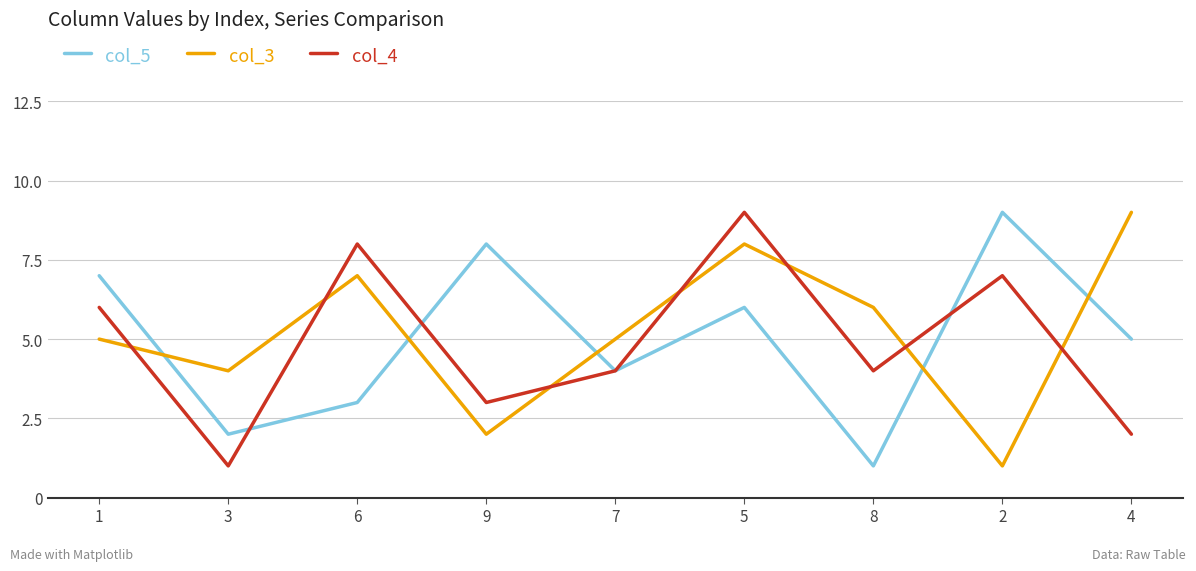

At which label does col_5 first exceed 5?

1